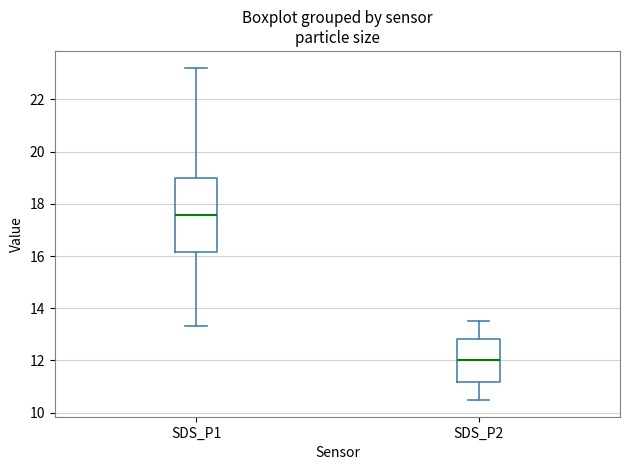

Where does the upper whisker of the box for SDS_P2 end on the y-axis? The values are not printed on the chart, so give them approximately, as read against the axis.

13.6